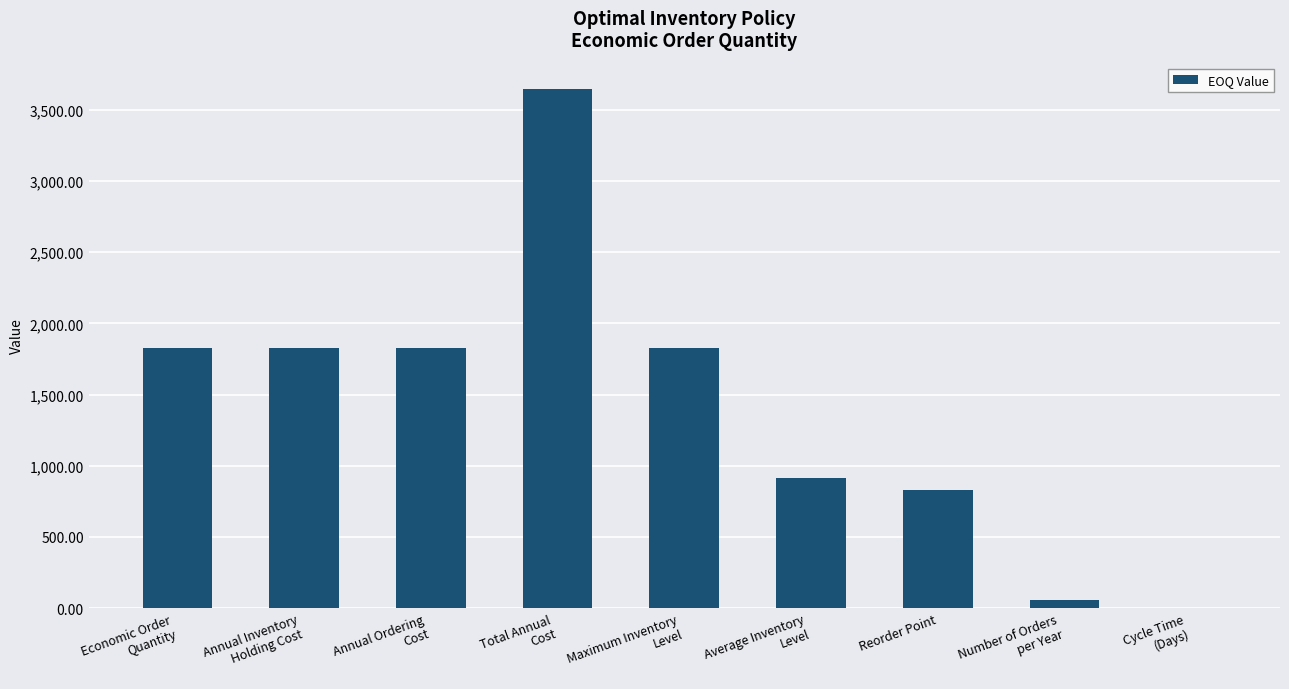

What is the sum of all values?

12751.2